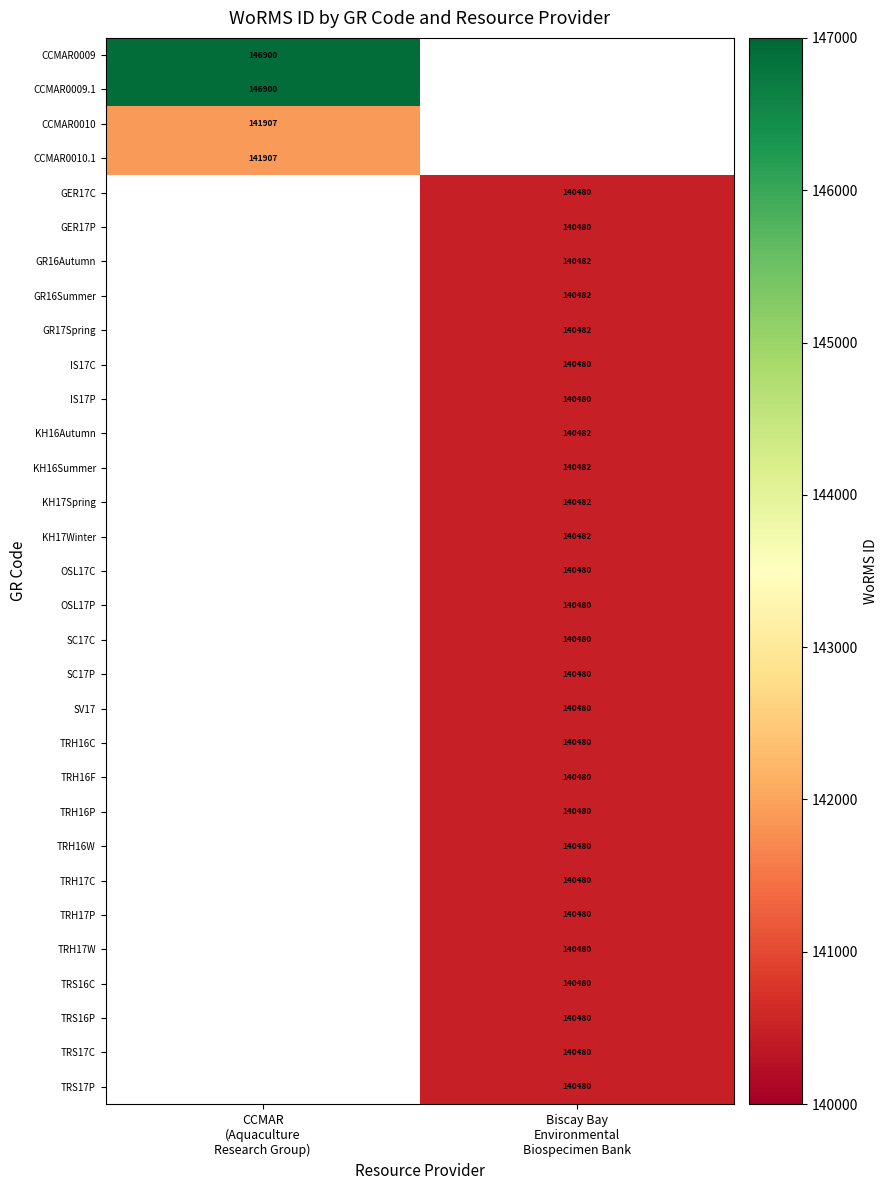

Count the number of categories in the chart.

2